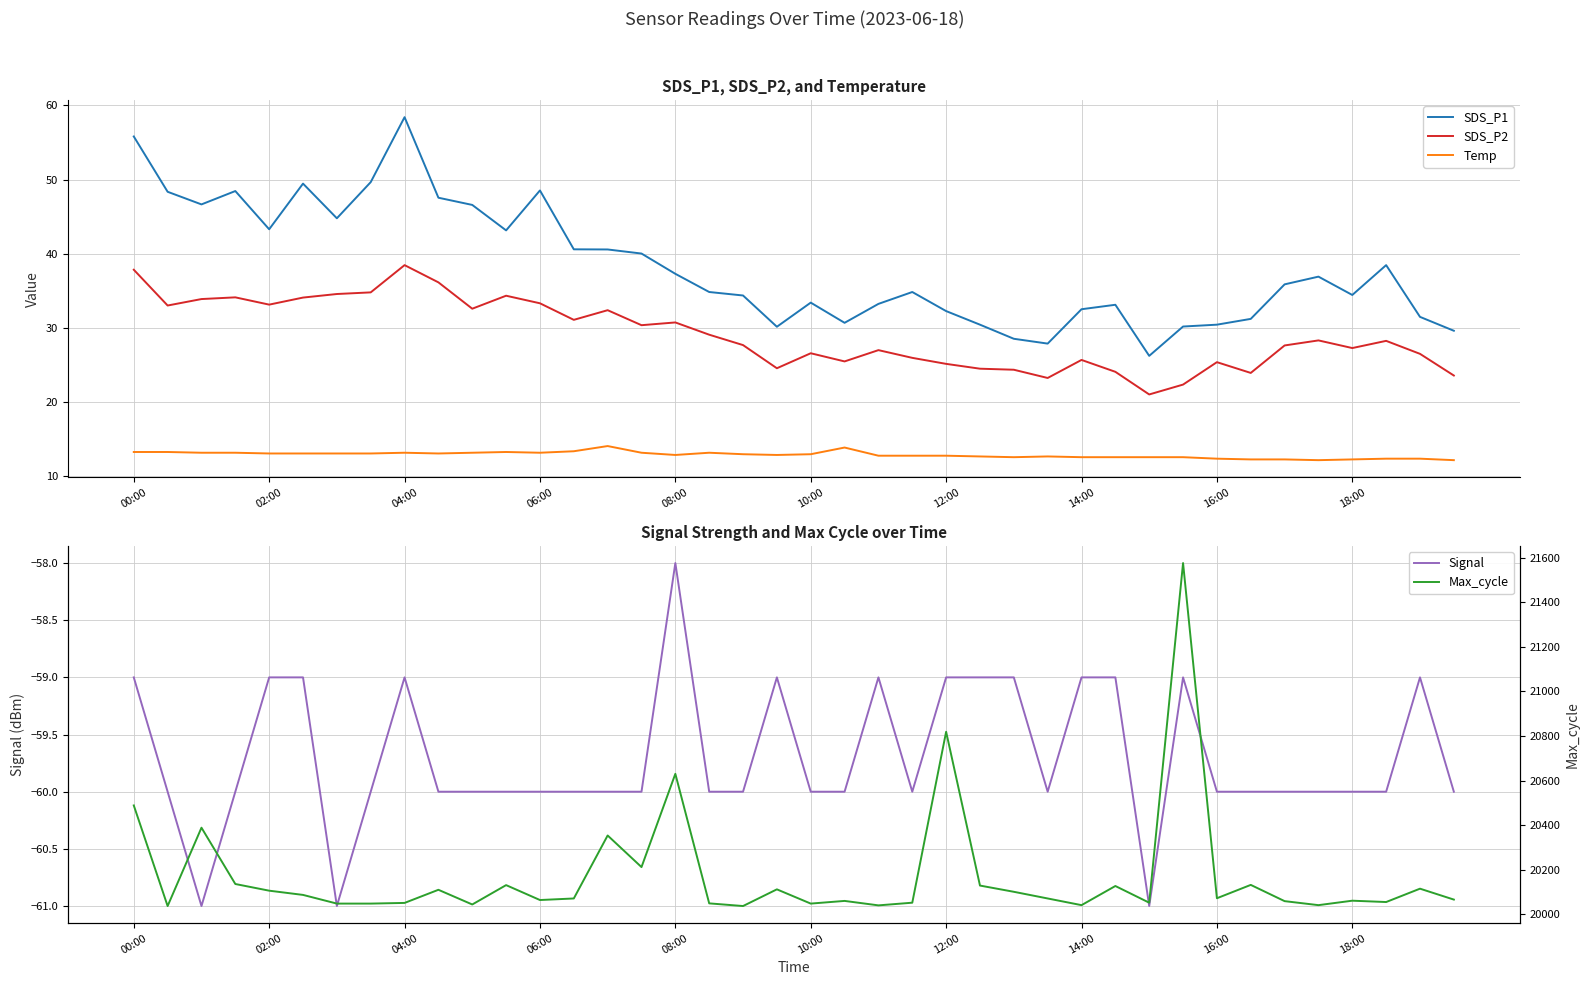

What is the difference between the maximum and minimum values in the Signal series?

3